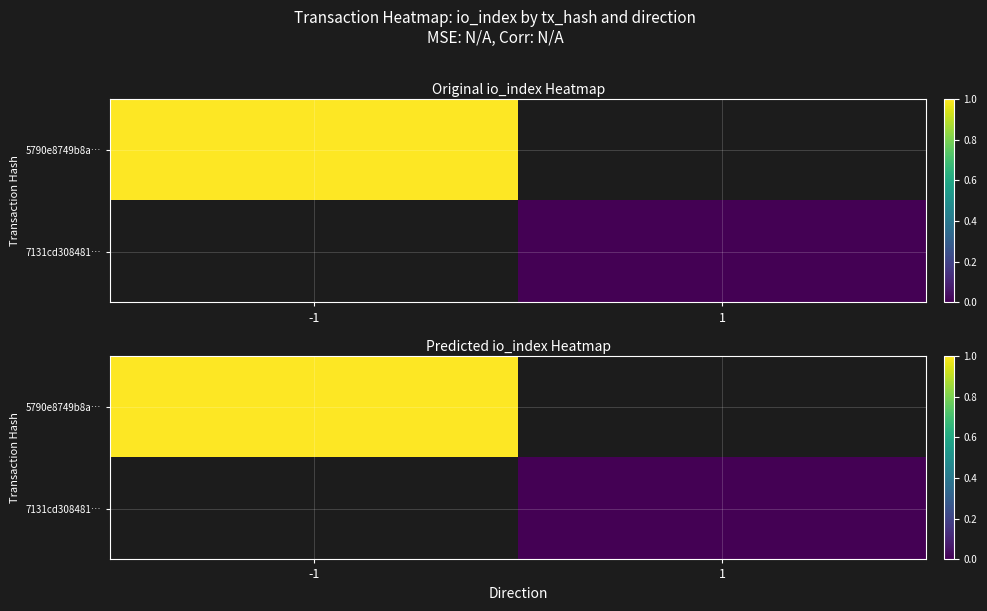

The 5790e8749b8a… series shows 1.3 at -1. True or false?

False